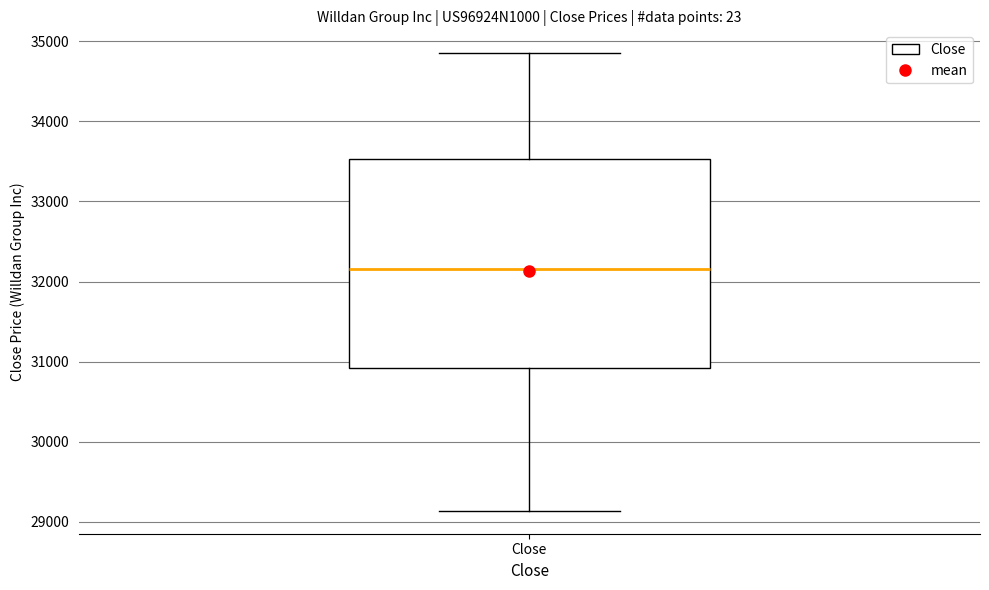

Transcribe this box plot: give where the median line is, the range the box spans, and where the two whiskers end, as read against the y-axis. The values are not printed on the chart, so give them approximately, as read against the axis.

median 32200, box 30900 to 33500, whiskers 29100 to 34900